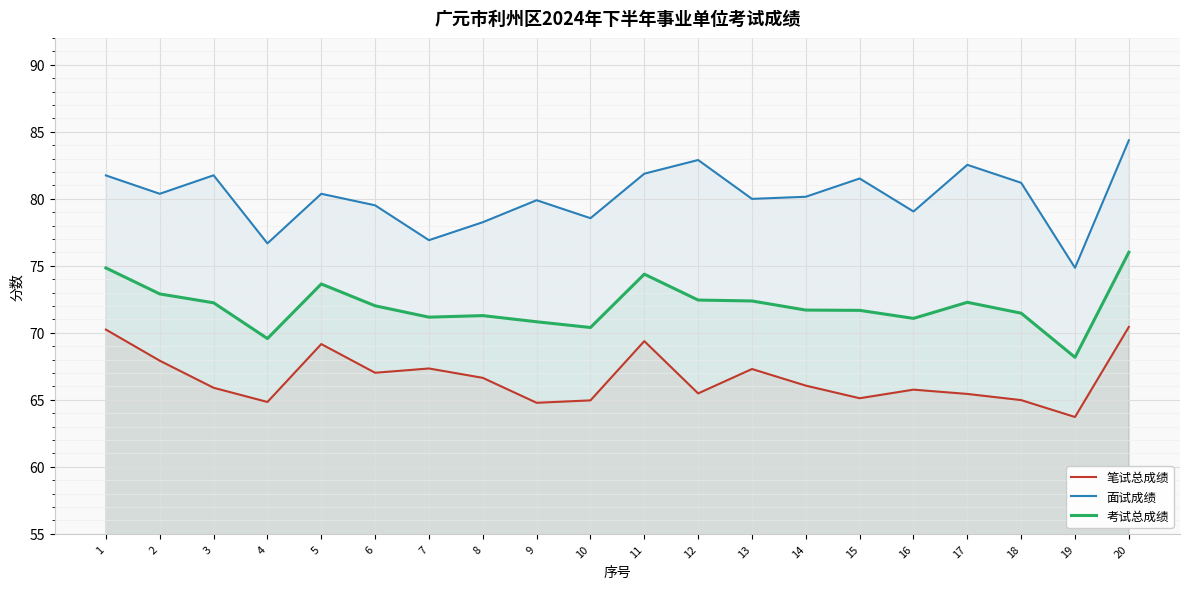

How many lines are shown in the chart?

3